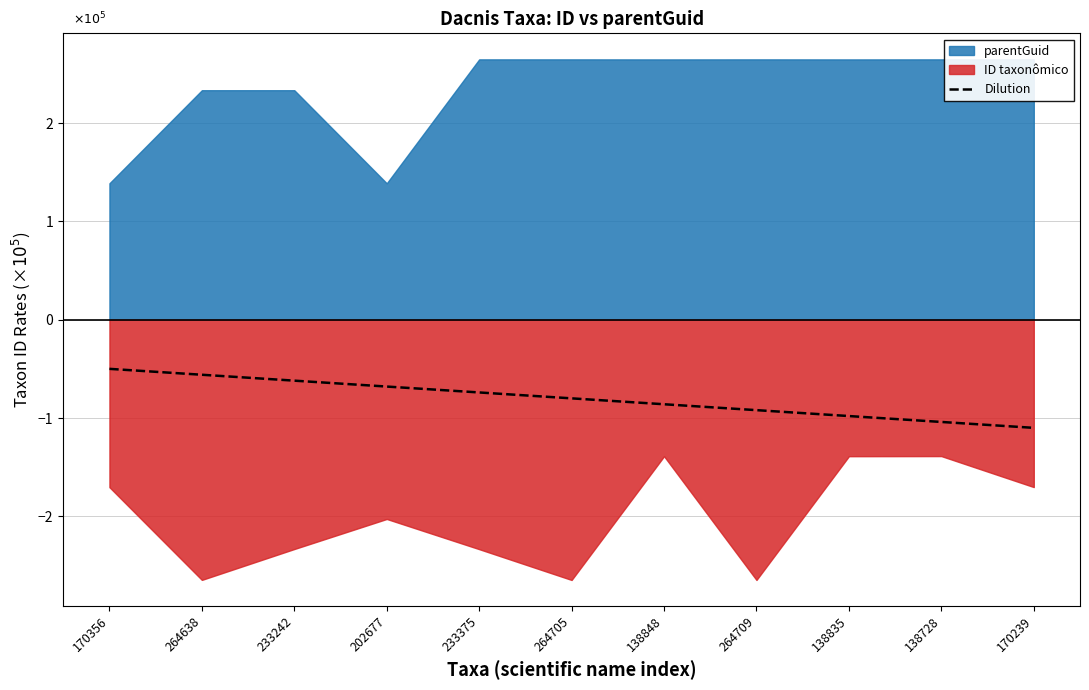

True or false: the data has more than 1 interior local peaks.

False